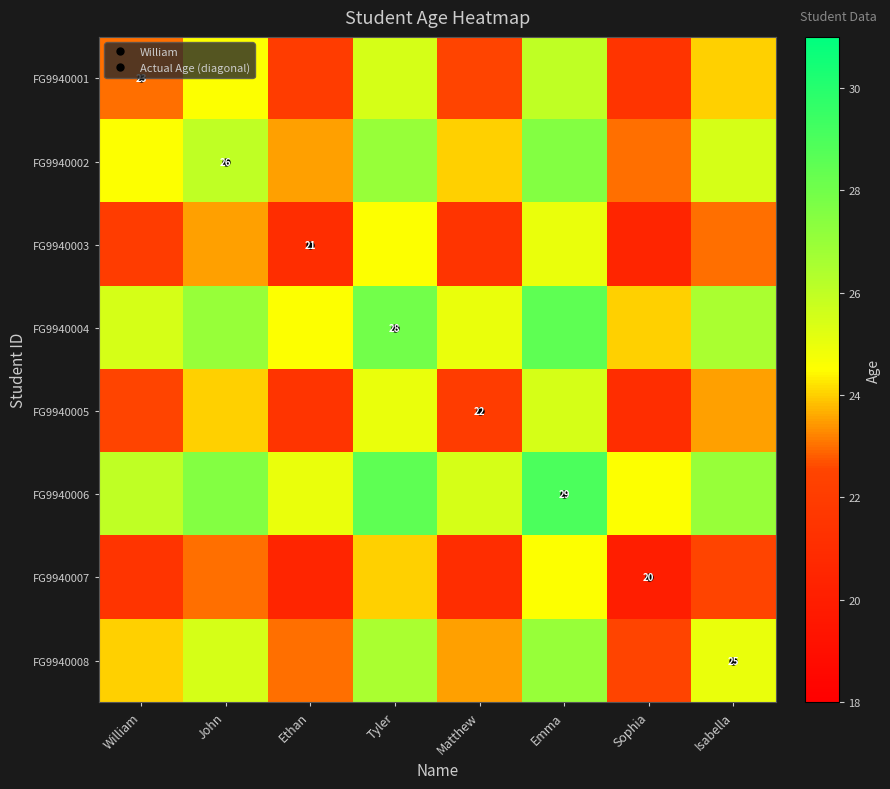

What is the total value across all series at Sophia?

177.0